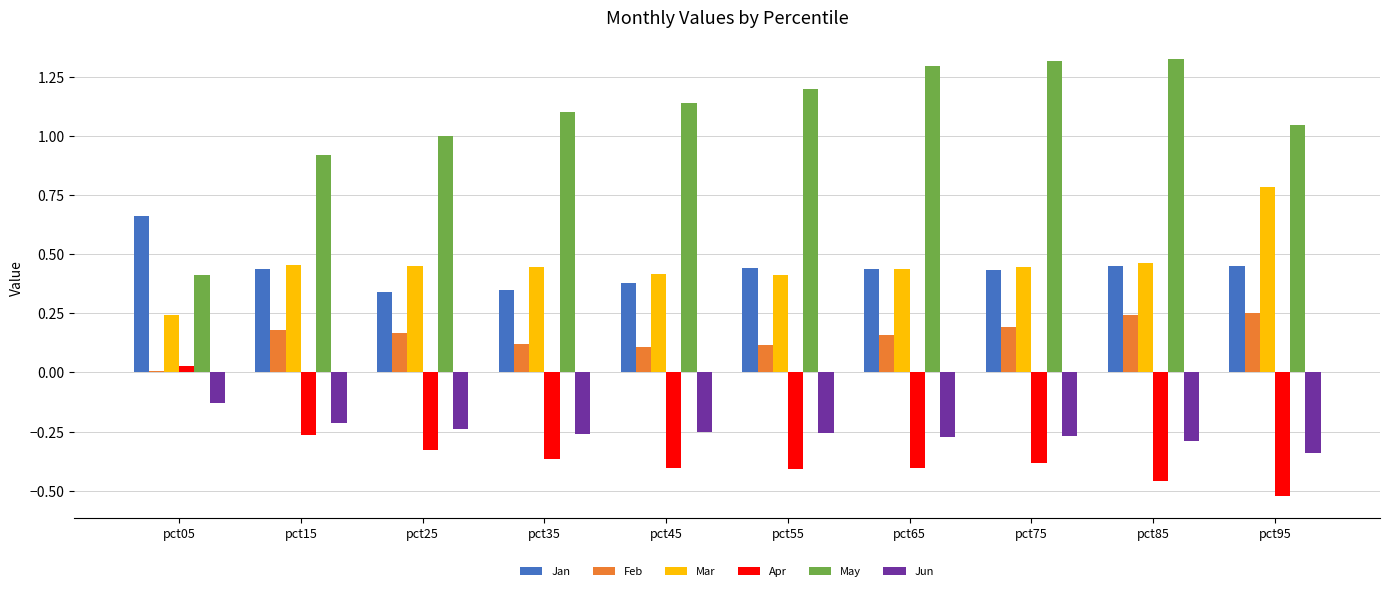

How many distinct data groups are displayed?

6